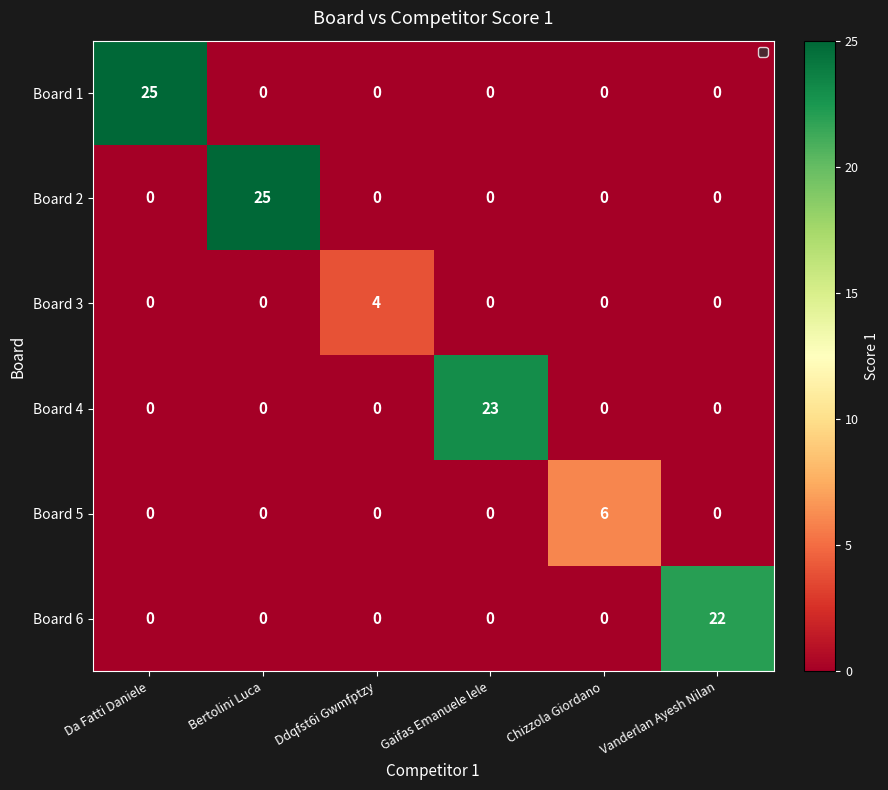

Between Bertolini Luca and Gaifas Emanuele lele, which series saw the biggest shift?

Board 2